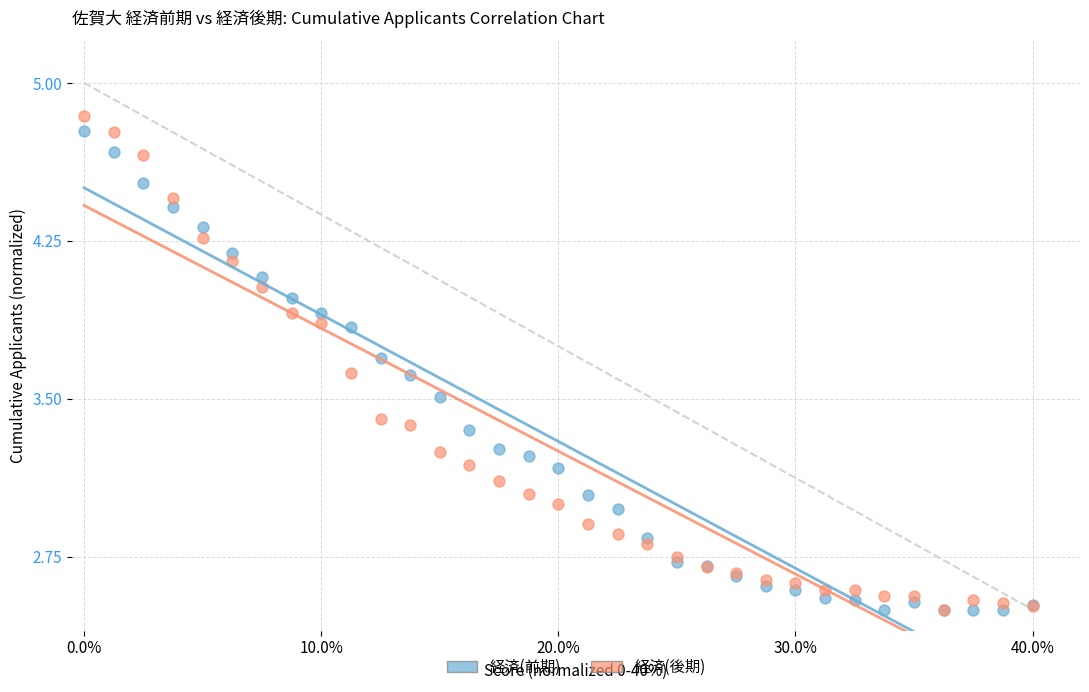

What are all the series names shown in the legend?

経済(前期), 経済(後期)